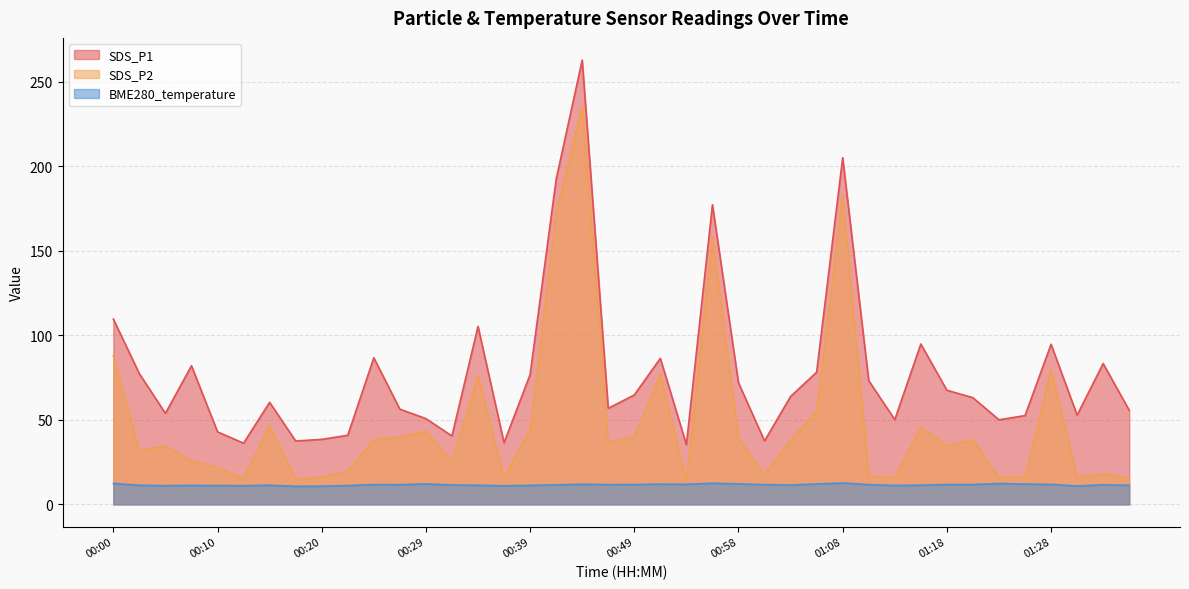

In BME280_temperature, how many points are higher than both neighbors (excluding endpoints)?

11